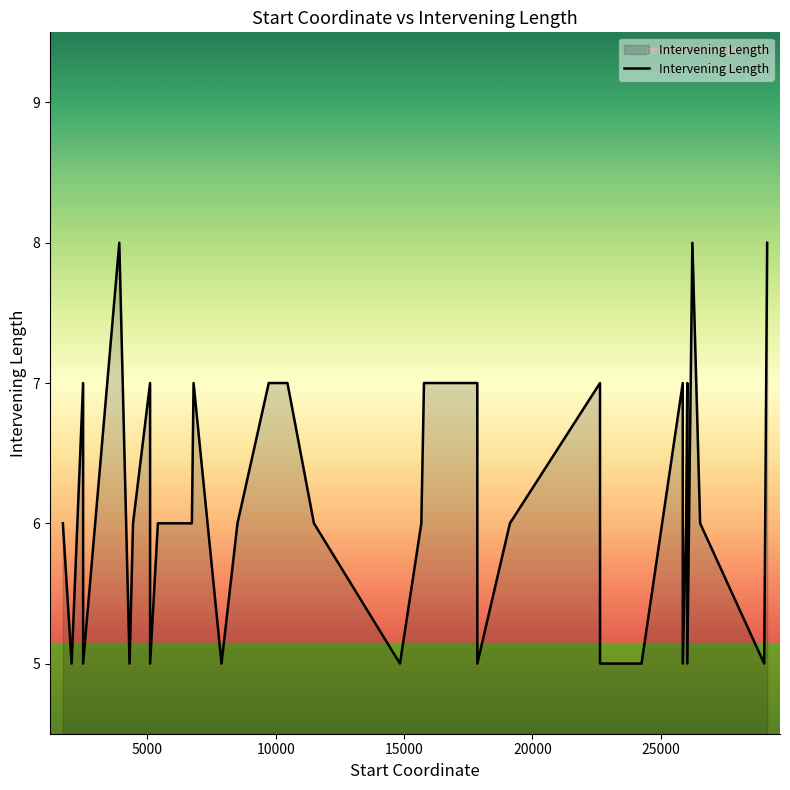

What is the difference between the maximum and minimum values?

3